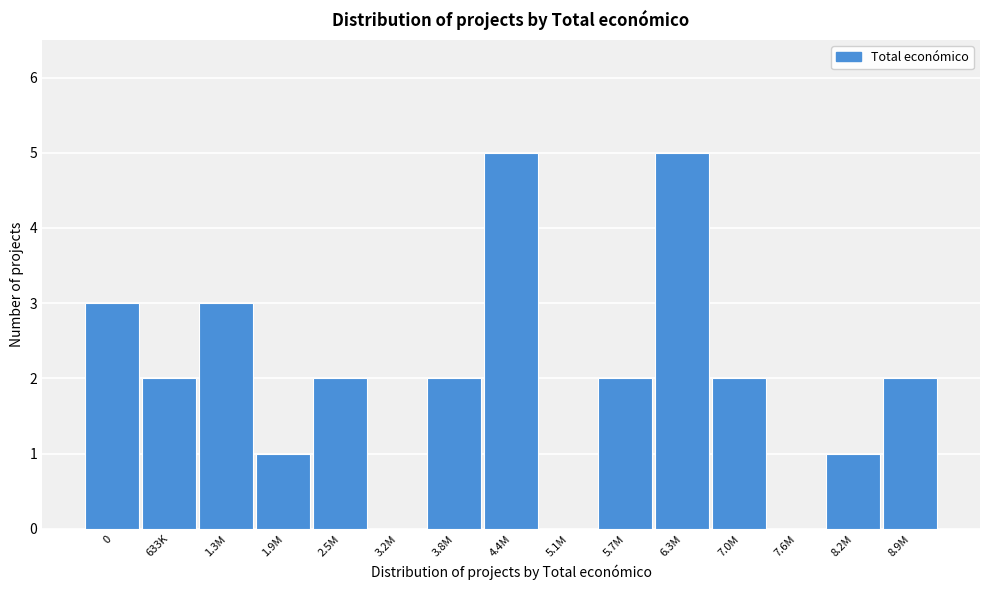

Reading right to left, what are all the values shown in this chart?

8.9M=2	8.2M=1	7.6M=0	7.0M=2	6.3M=5	5.7M=2	5.1M=0	4.4M=5	3.8M=2	3.2M=0	2.5M=2	1.9M=1	1.3M=3	633K=2	0=3